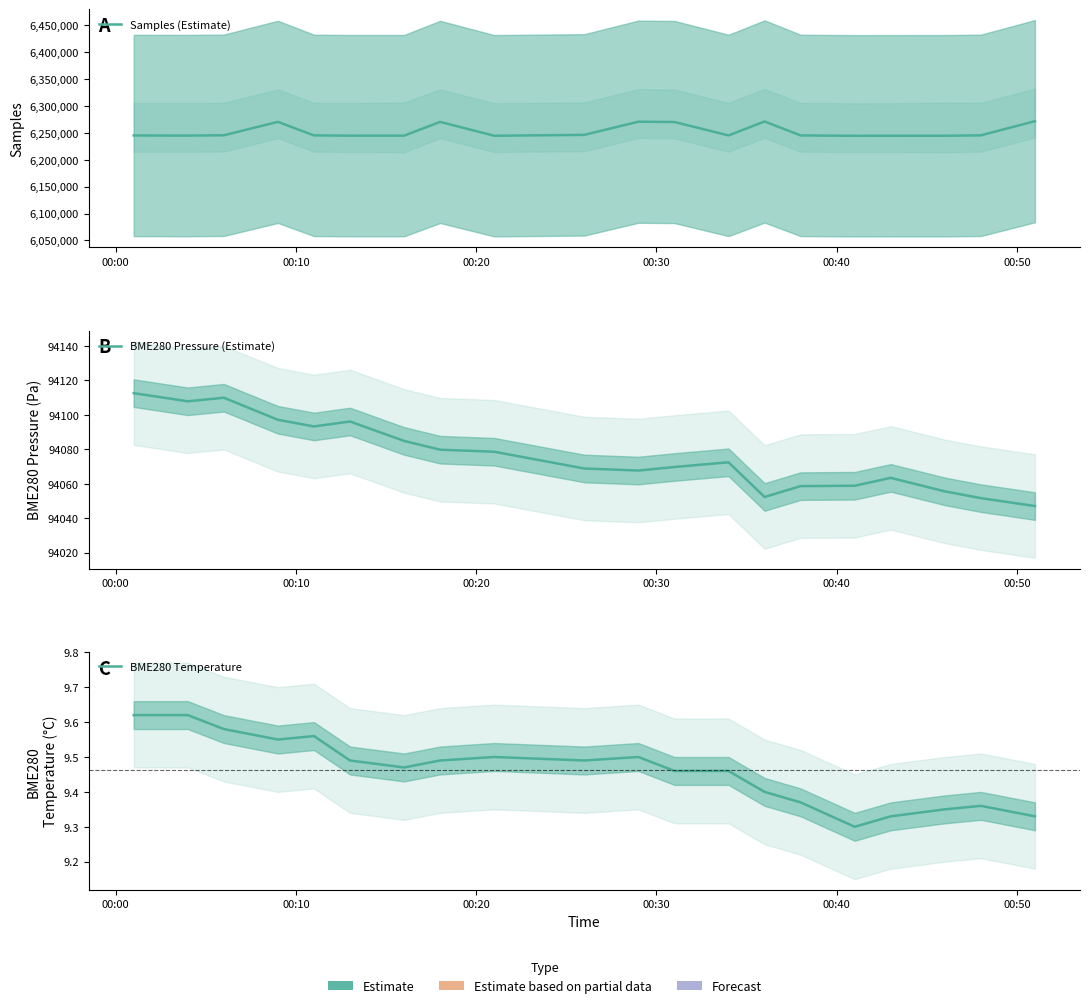

What is the label of the 2nd point from the left?

00:10